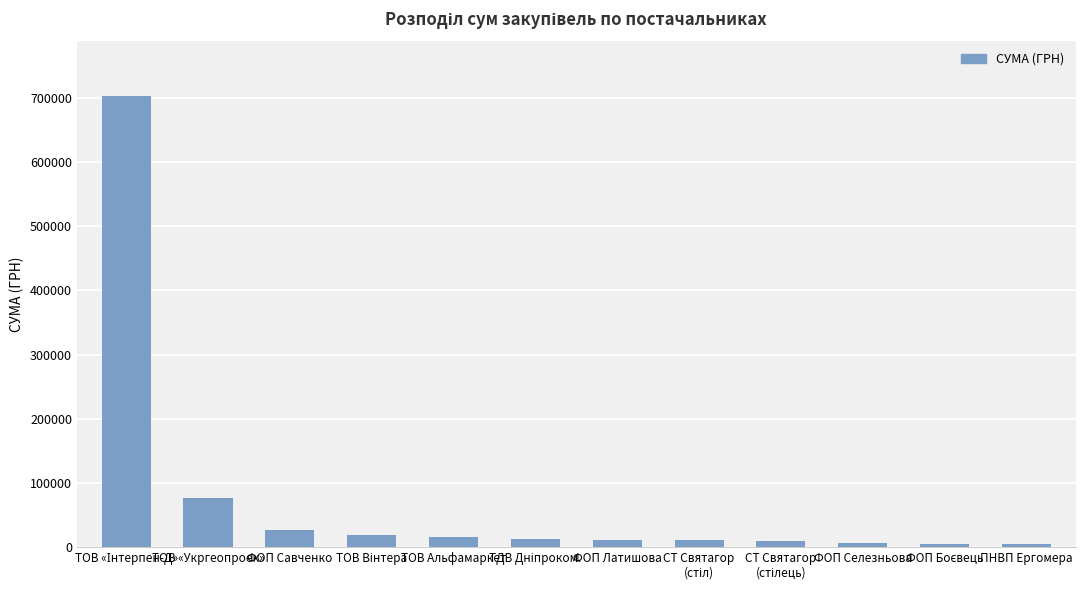

What is the difference between the maximum and minimum values?

699676